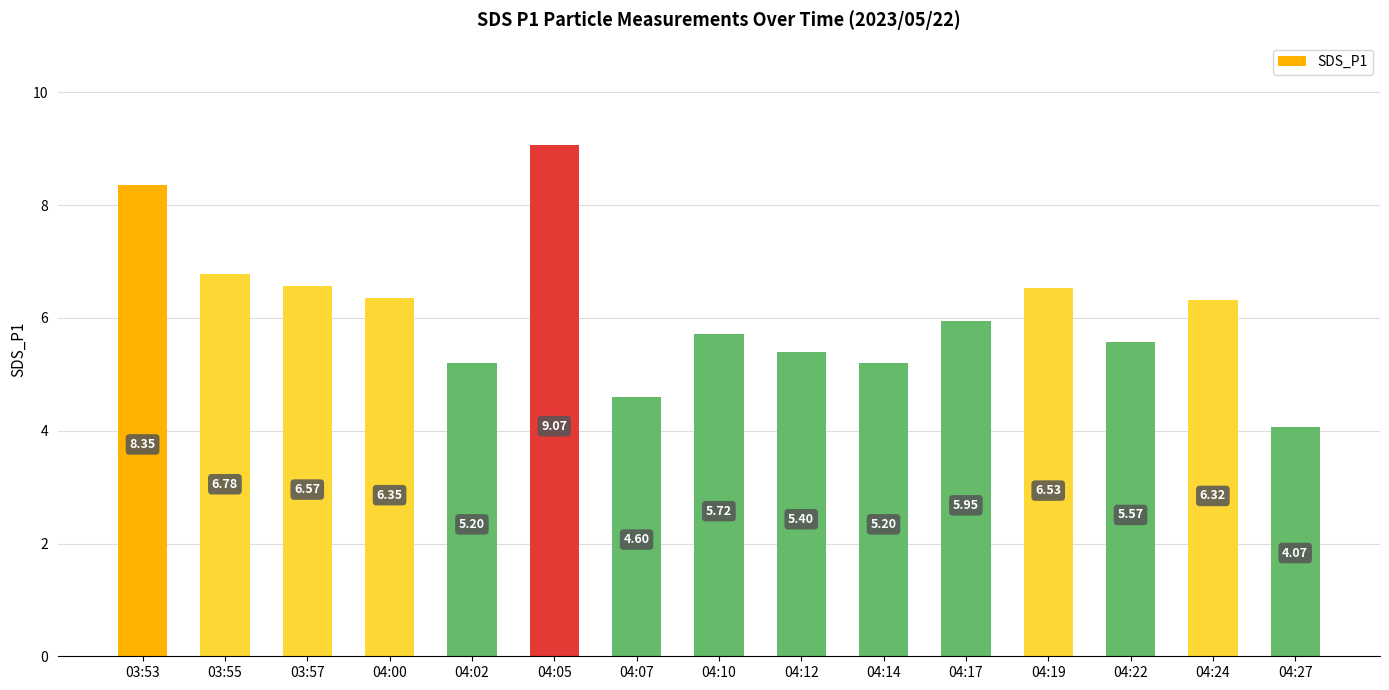

Approximately how many times larger is the value at 03:53 compared to 04:10?

1.5